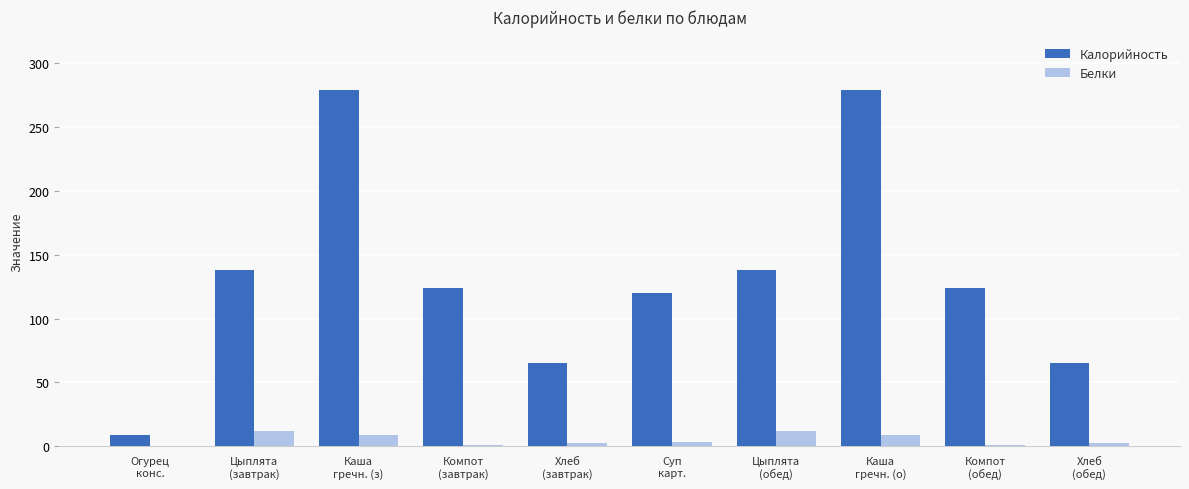

What is the sum of all Калорийность values?

1340.4